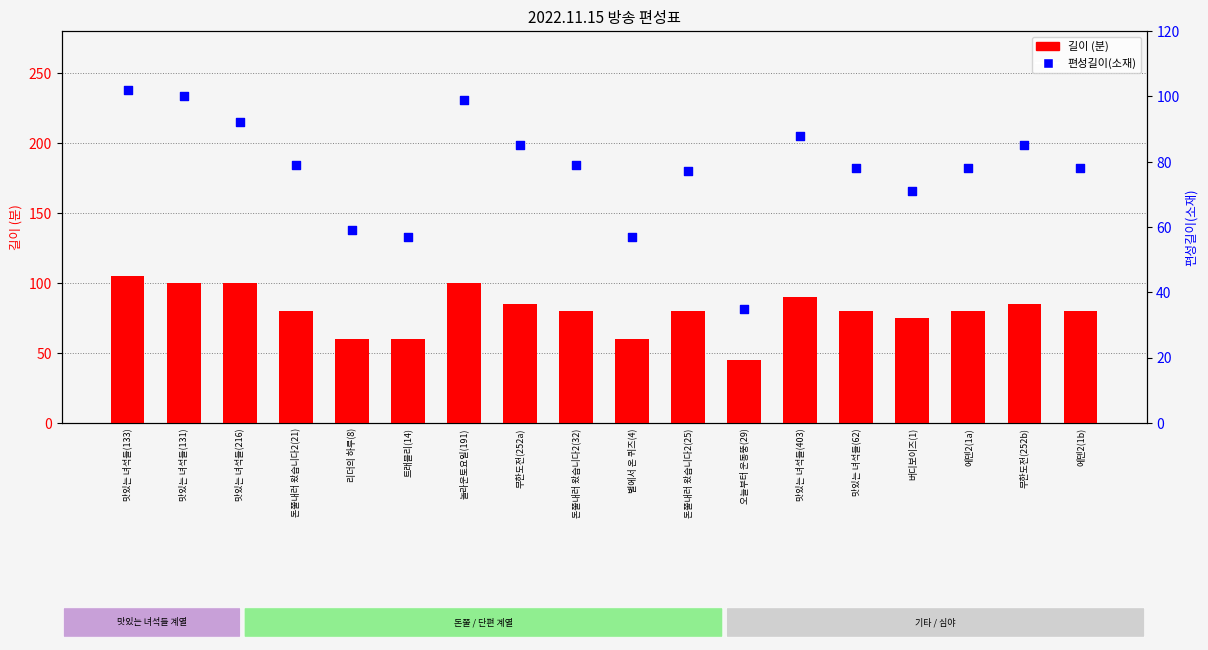

Which series reaches the minimum Y coordinate?

편성길이(소재)